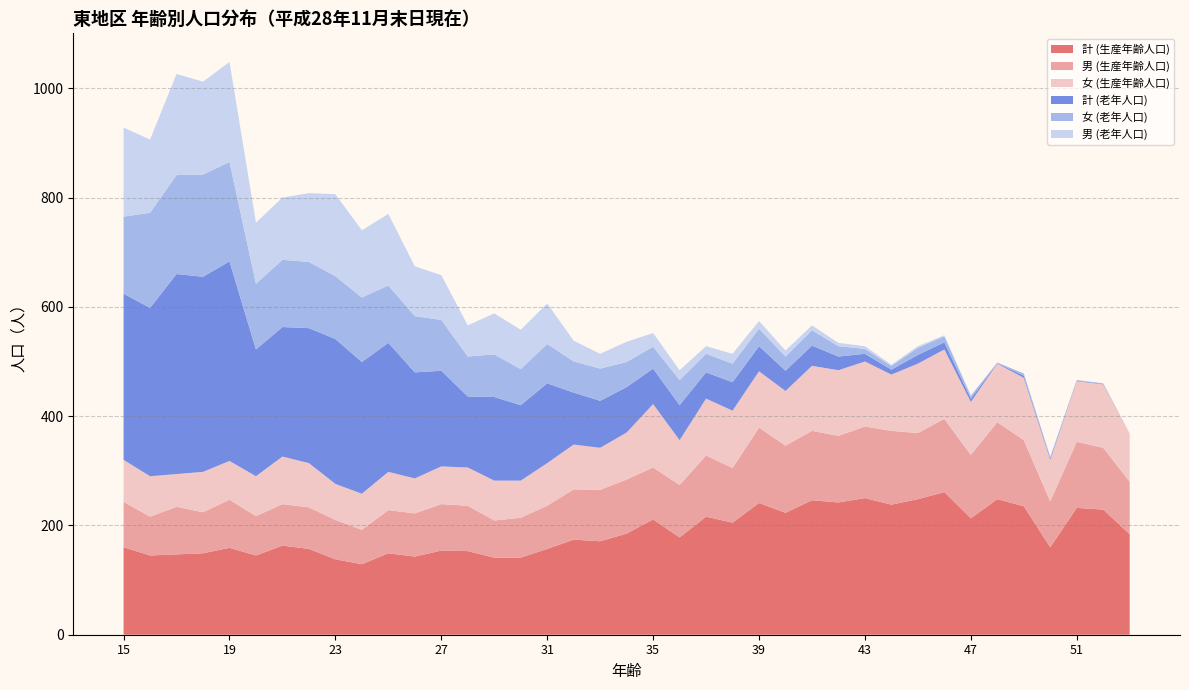

Reading right to left, list all the values displayed in this chart.

計 (生産年齢人口): 184	229	232	160	235	248	213	261	248	238	250	242	246	223	241	205	216	178	211	185	171	174	157	141	141	153	154	143	149	129	138	157	163	145	159	149	147	145	160
男 (生産年齢人口): 96	113	121	84	121	141	116	134	121	135	131	122	127	123	138	100	112	96	95	99	94	92	79	73	68	83	85	79	79	63	72	76	76	72	88	75	87	71	83
女 (生産年齢人口): 88	116	111	76	114	107	97	127	127	103	119	120	119	100	103	105	104	82	116	86	77	82	78	68	73	70	69	64	70	66	66	81	87	73	71	74	60	74	77
計 (老年人口): 0	1	1	3	4	1	6	13	16	9	14	25	37	37	46	52	48	64	65	83	86	95	146	138	153	130	175	194	236	241	265	247	237	232	365	357	366	308	304
女 (老年人口): 0	1	1	2	4	1	5	11	13	7	9	19	28	26	32	34	34	46	40	46	59	57	72	66	78	73	93	103	105	118	115	121	123	120	182	187	181	174	141
男 (老年人口): 0	0	0	1	0	0	1	2	3	2	5	6	9	11	14	18	14	18	25	37	27	38	74	72	75	57	82	91	131	123	150	126	114	112	183	170	185	134	163